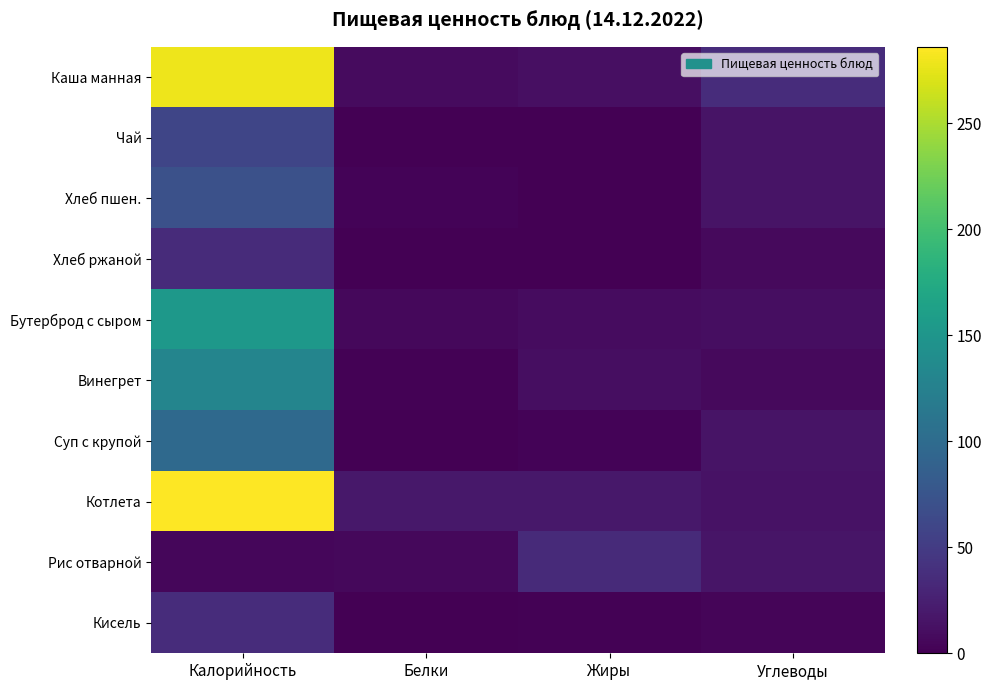

Reading left to right, transcribe all the data shown in this chart.

Каша манная: Калорийность=279.0	Белки=8.0	Жиры=12.0	Углеводы=36.0
Чай: Калорийность=60.0	Белки=0.0	Жиры=0.0	Углеводы=15.0
Хлеб пшен.: Калорийность=70.5	Белки=2.3	Жиры=0.2	Углеводы=14.8
Хлеб ржаной: Калорийность=34.8	Белки=1.0	Жиры=0.0	Углеводы=7.0
Бутерброд с сыром: Калорийность=153.0	Белки=6.4	Жиры=9.0	Углеводы=10.3
Винегрет: Калорийность=130.0	Белки=1.3	Жиры=10.8	Углеводы=6.8
Суп с крупой: Калорийность=97.2	Белки=0.0	Жиры=3.0	Углеводы=14.7
Котлета: Калорийность=286.0	Белки=18.0	Жиры=18.0	Углеводы=14.0
Рис отварной: Калорийность=5.0	Белки=6.0	Жиры=34.0	Углеводы=16.4
Кисель: Калорийность=36.0	Белки=1.0	Жиры=2.0	Углеводы=4.0